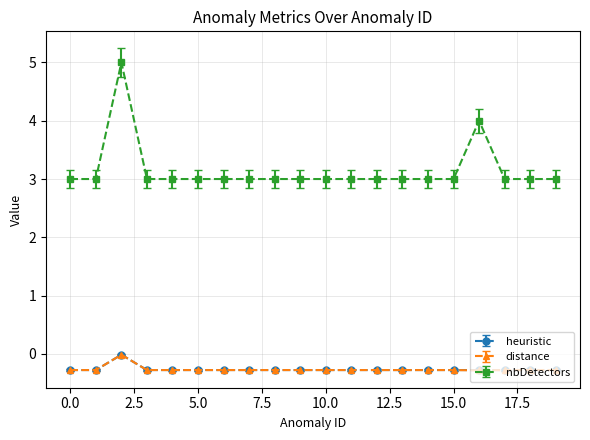

What is the value of the heuristic point at the 15th from the left?

-0.3